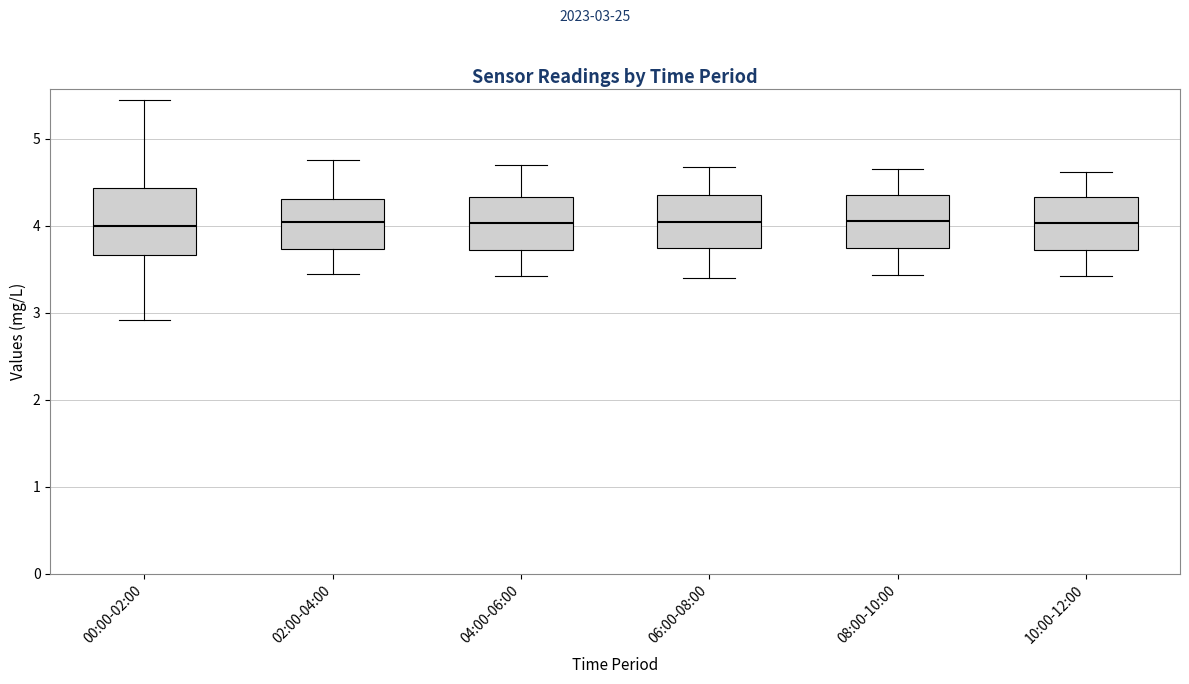

Reading left to right, transcribe this box plot: for each box, give where its median line is, the range the box spans, and where its two whiskers end, as read against the y-axis. The values are not printed on the chart, so give them approximately, as read against the axis.

00:00-02:00: median 4.0, box 3.7 to 4.4, whiskers 2.9 to 5.5
02:00-04:00: median 4.0, box 3.7 to 4.3, whiskers 3.5 to 4.8
04:00-06:00: median 4.0, box 3.7 to 4.3, whiskers 3.4 to 4.7
06:00-08:00: median 4.0, box 3.7 to 4.4, whiskers 3.4 to 4.7
08:00-10:00: median 4.1, box 3.7 to 4.4, whiskers 3.4 to 4.7
10:00-12:00: median 4.0, box 3.7 to 4.3, whiskers 3.4 to 4.6